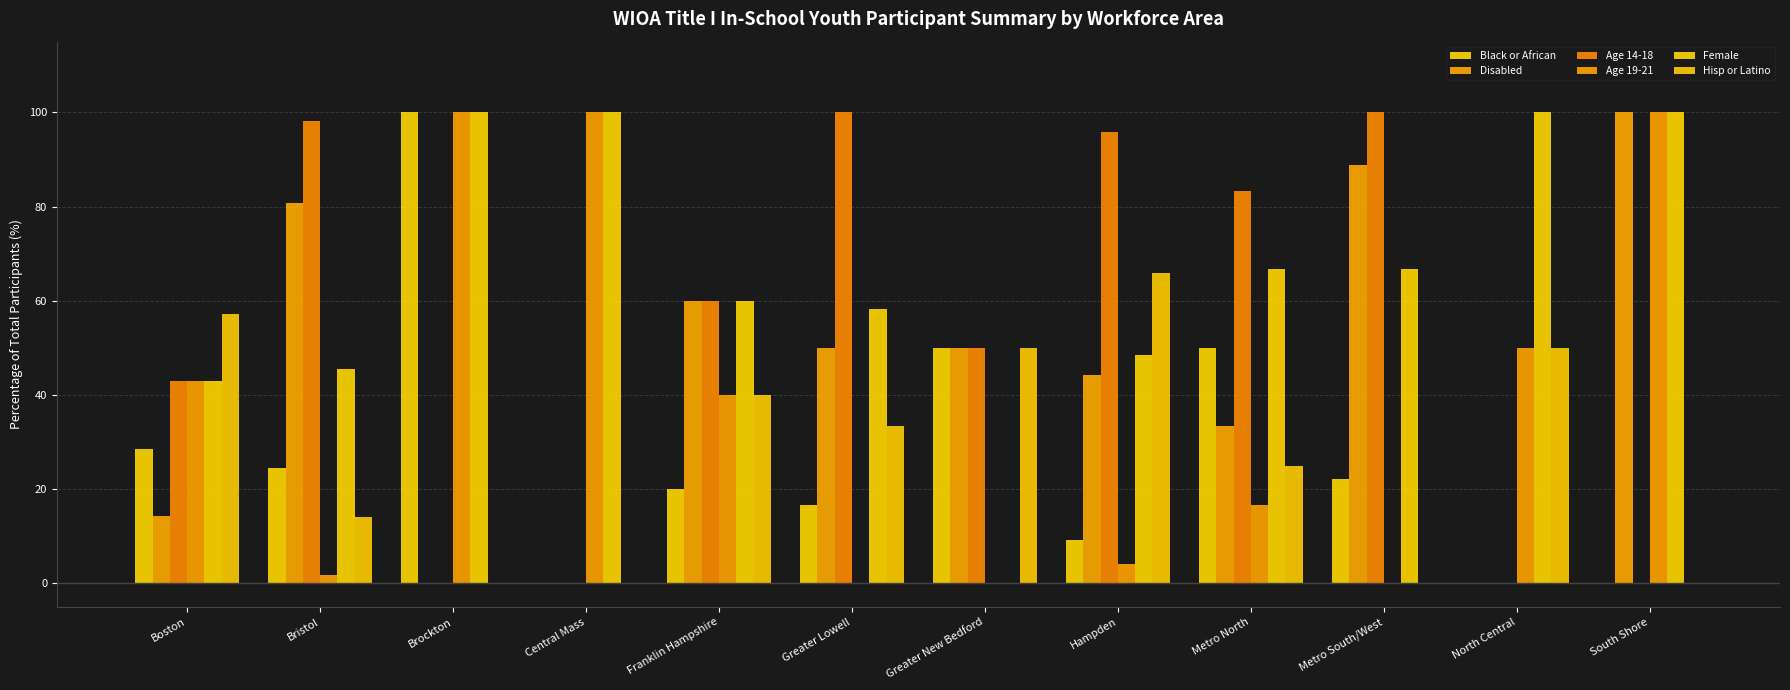

List the series in order of their peak value, highest first.

Black or African, Disabled, Age 14-18, Age 19-21, Female, Hisp or Latino